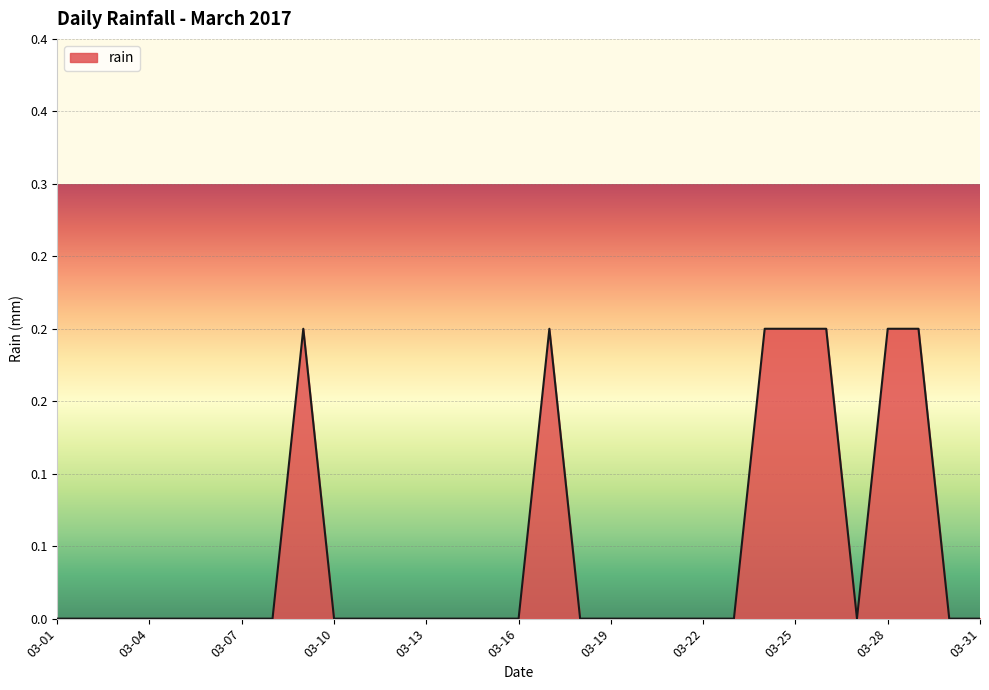

Does the chart display data point markers on the line(s)?

No